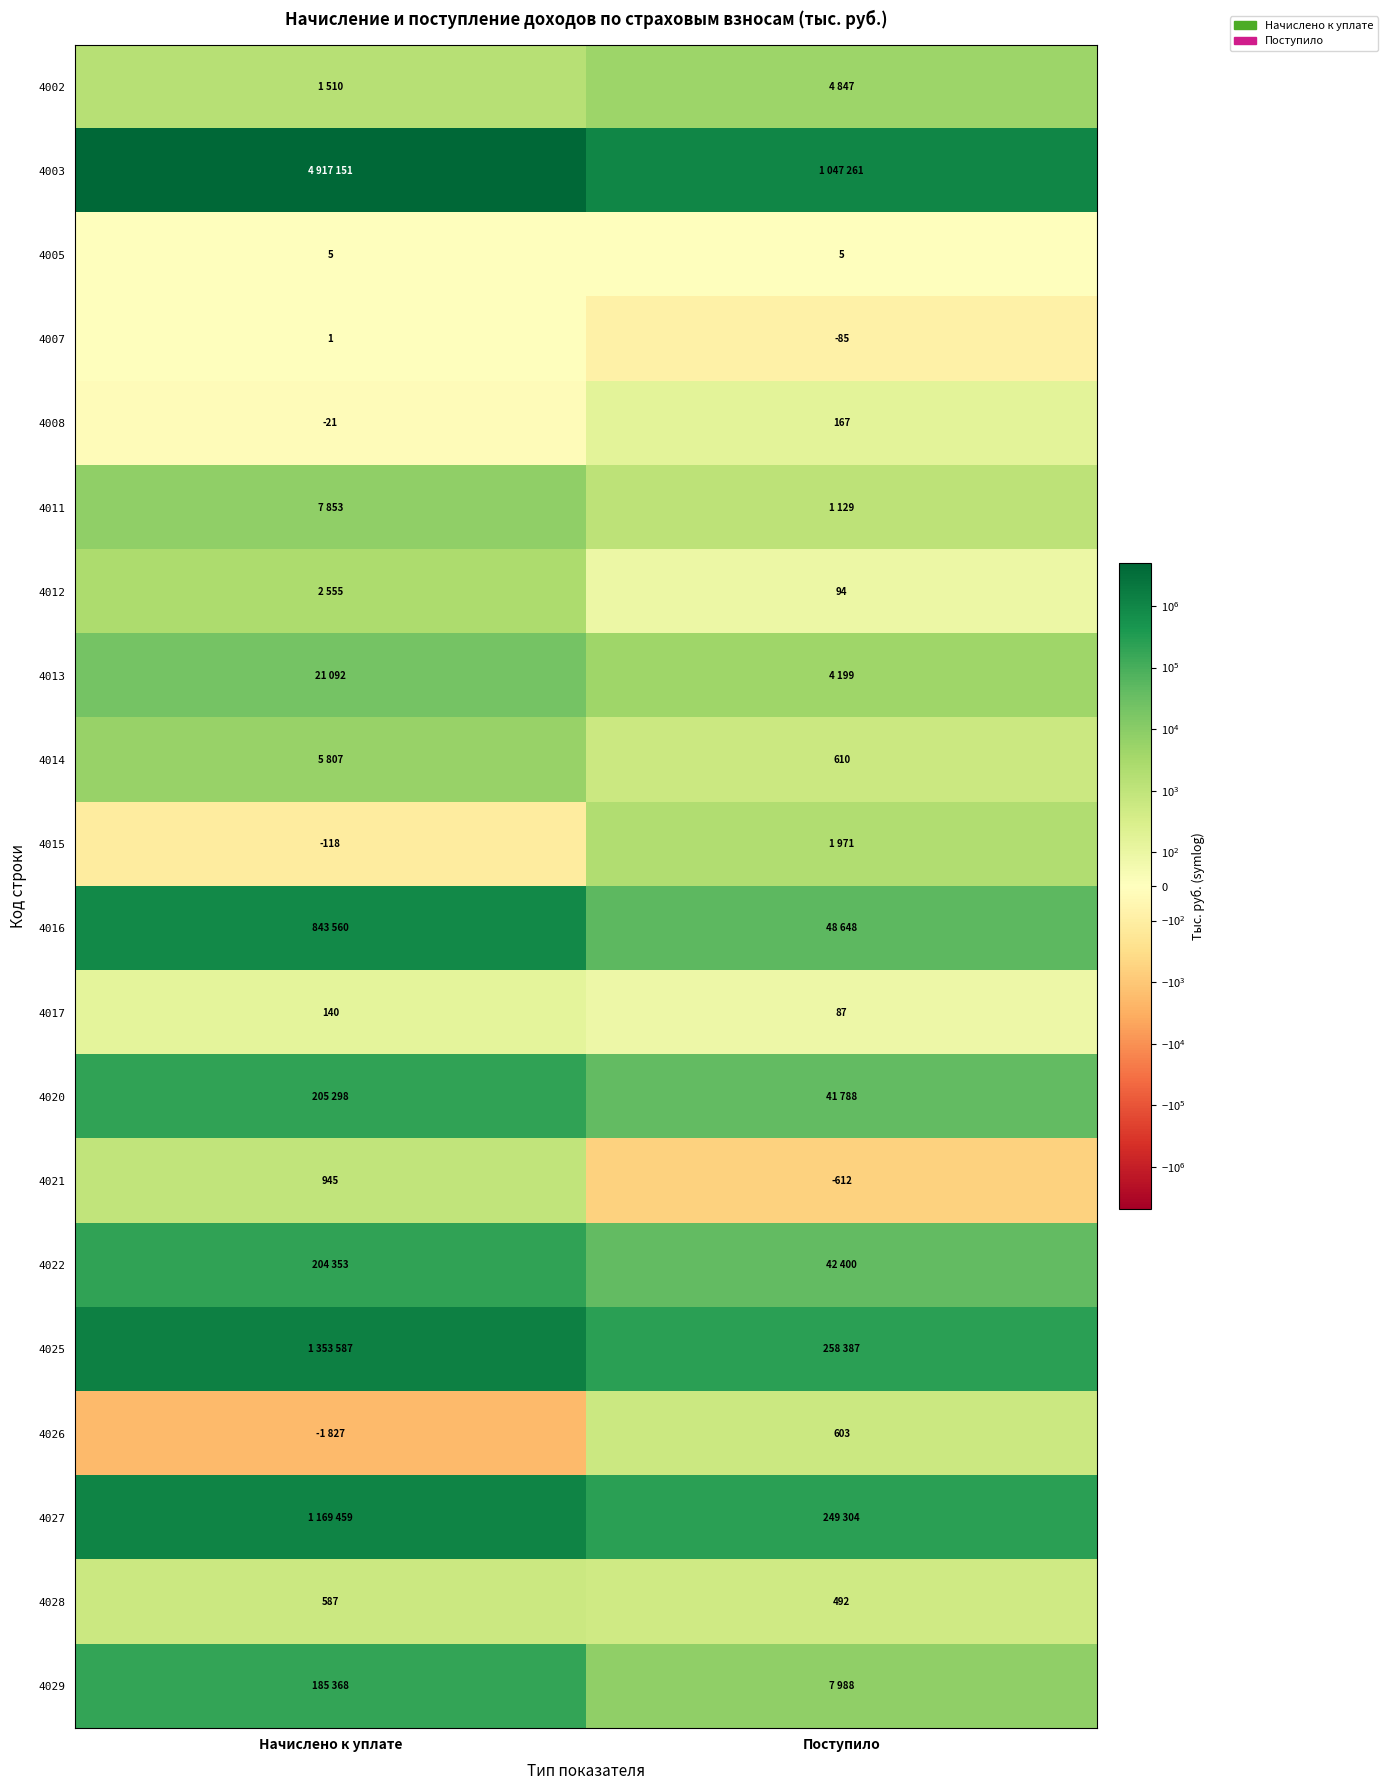

What is the average value of the 4008 series?

73